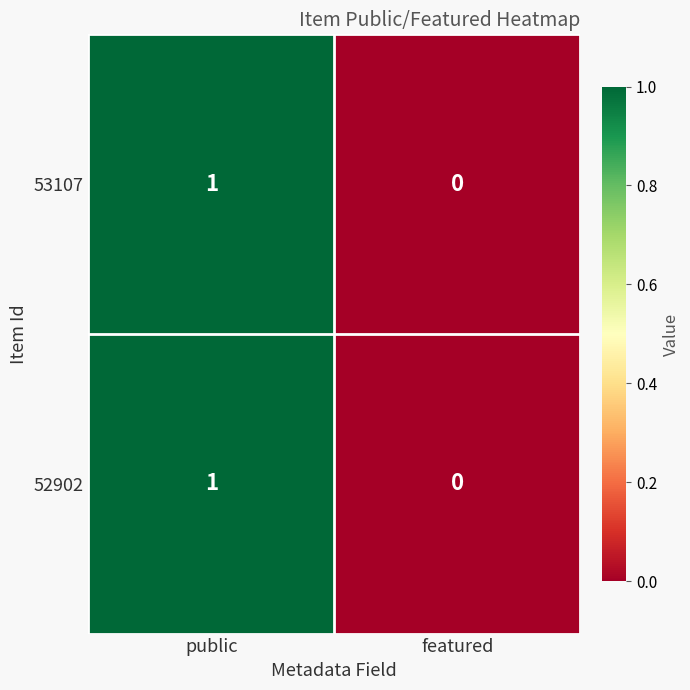

Is the value of 52902 at public greater than the value of 53107 at featured?

Yes